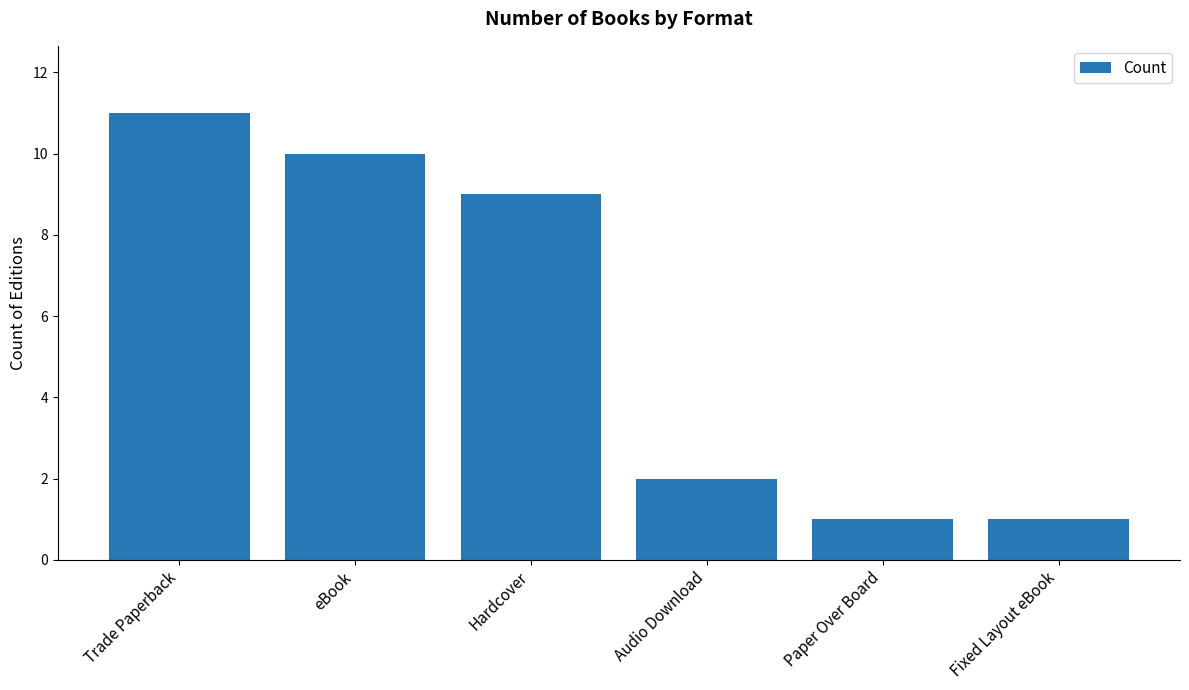

How many categories are shown in the chart?

6